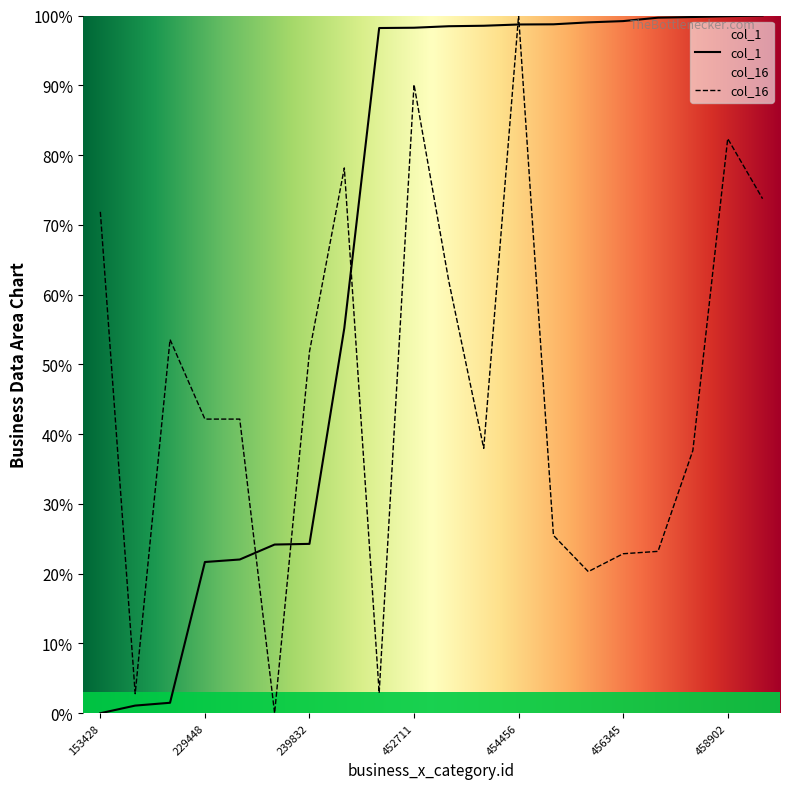

True or false: col_16 and col_1 intersect in this chart.

True